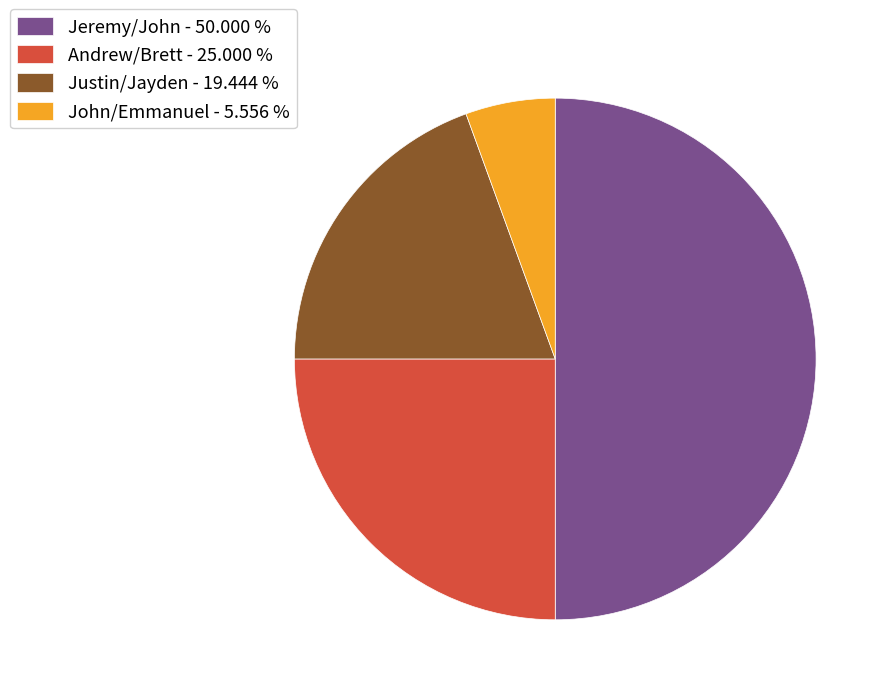

Does John/Emmanuel - 5.556 % account for over 50% of the chart?

No